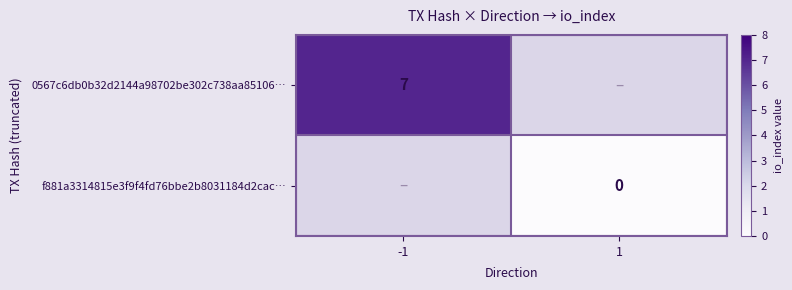

Rank the series at -1 from lowest to highest value.

0567c6db0b32d2144a98702be302c738aa85106…, f881a3314815e3f9f4fd76bbe2b8031184d2cac…